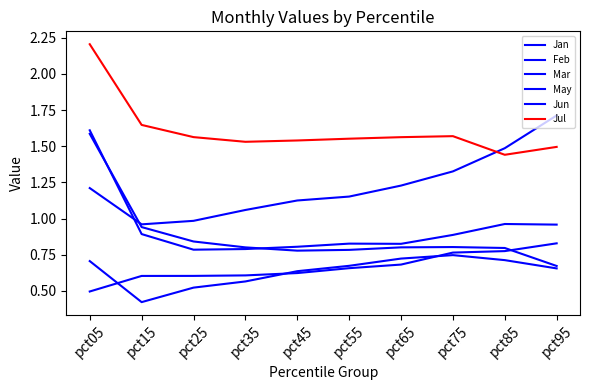

How many lines are shown in the chart?

6